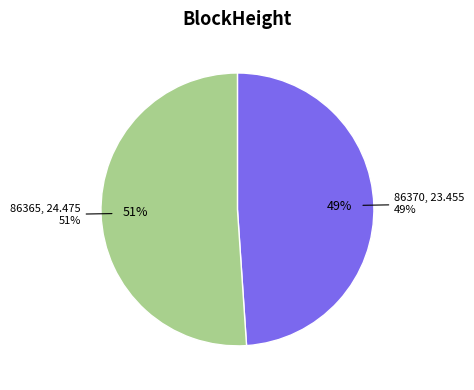

Which category has the smallest portion of the pie?

86370